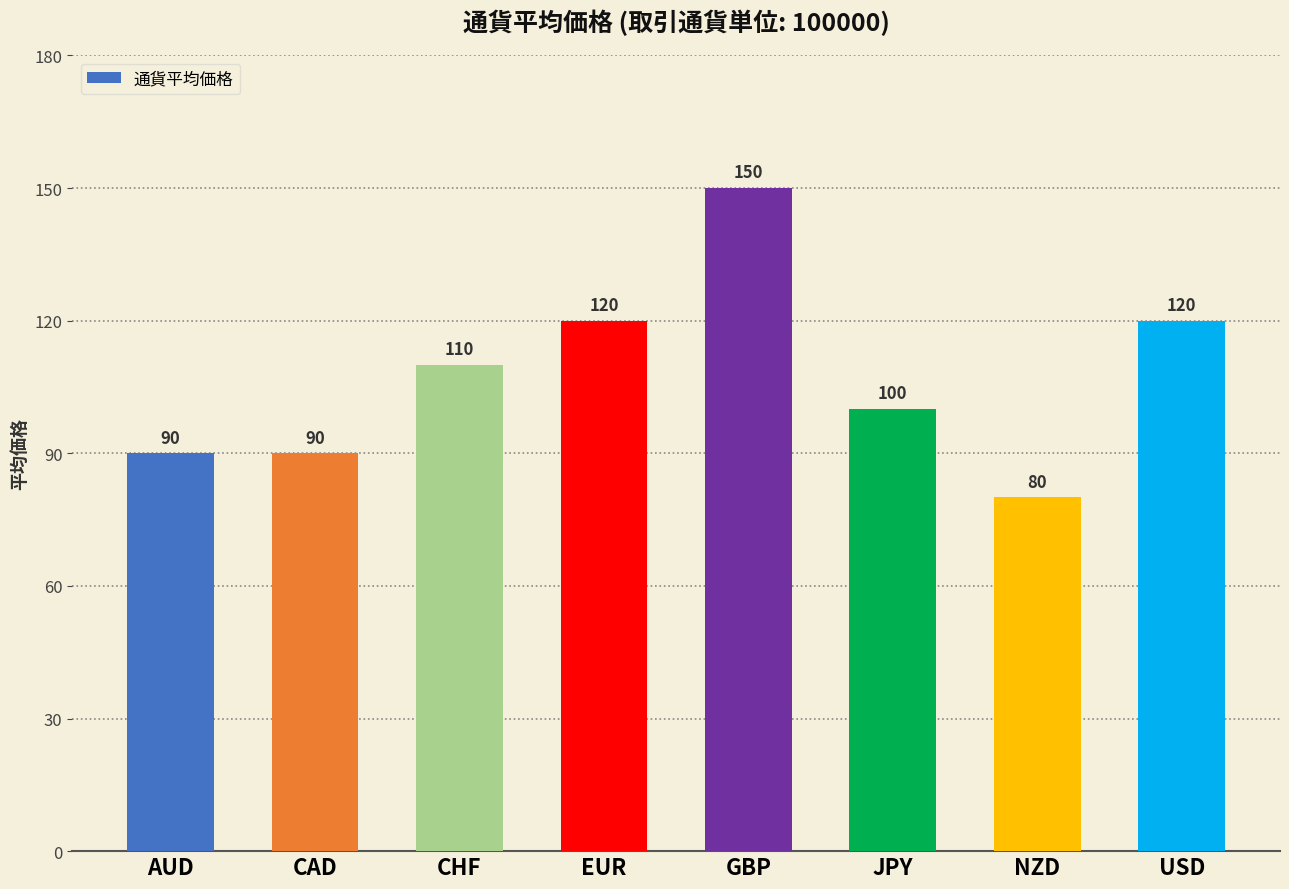

What is the sum of the values at EUR and AUD?

210